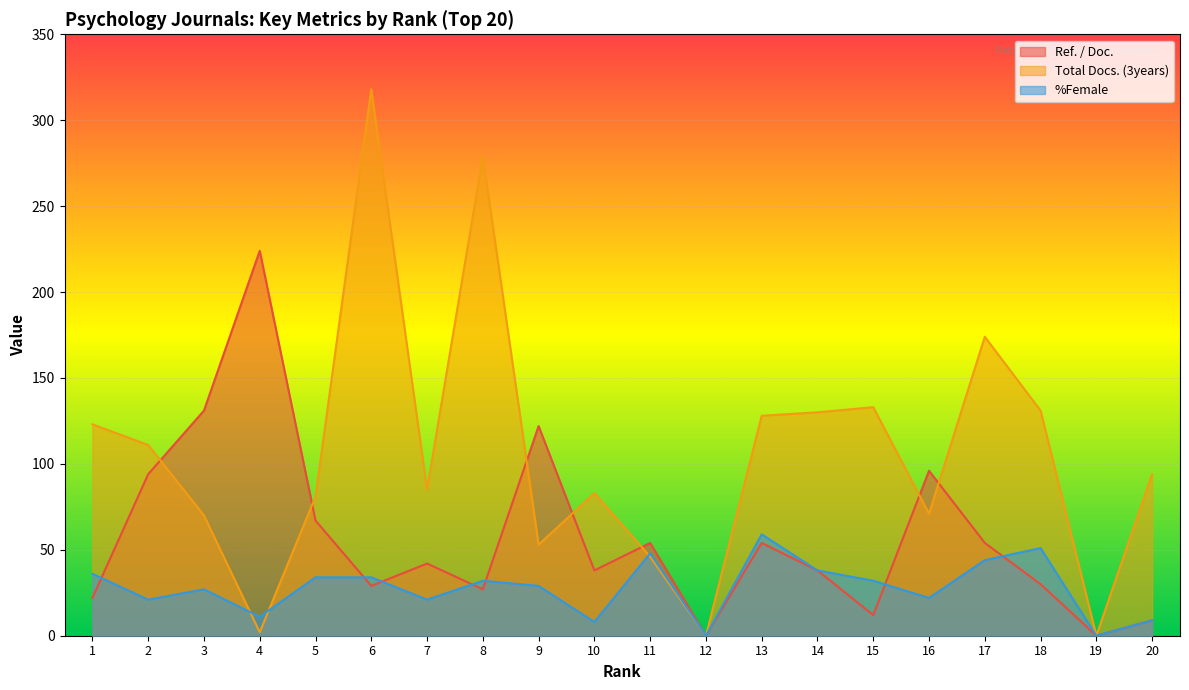

What are all the series names shown in the legend?

Ref. / Doc., Total Docs. (3years), %Female